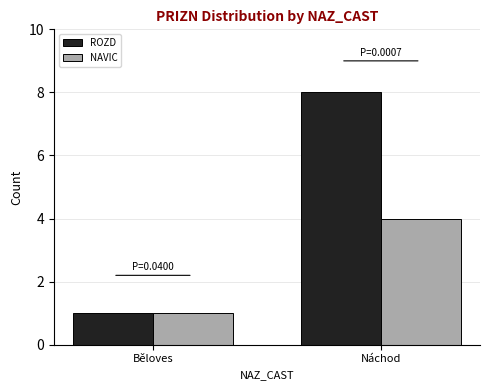

Is the value of ROZD at Náchod greater than the value of NAVIC at Běloves?

Yes